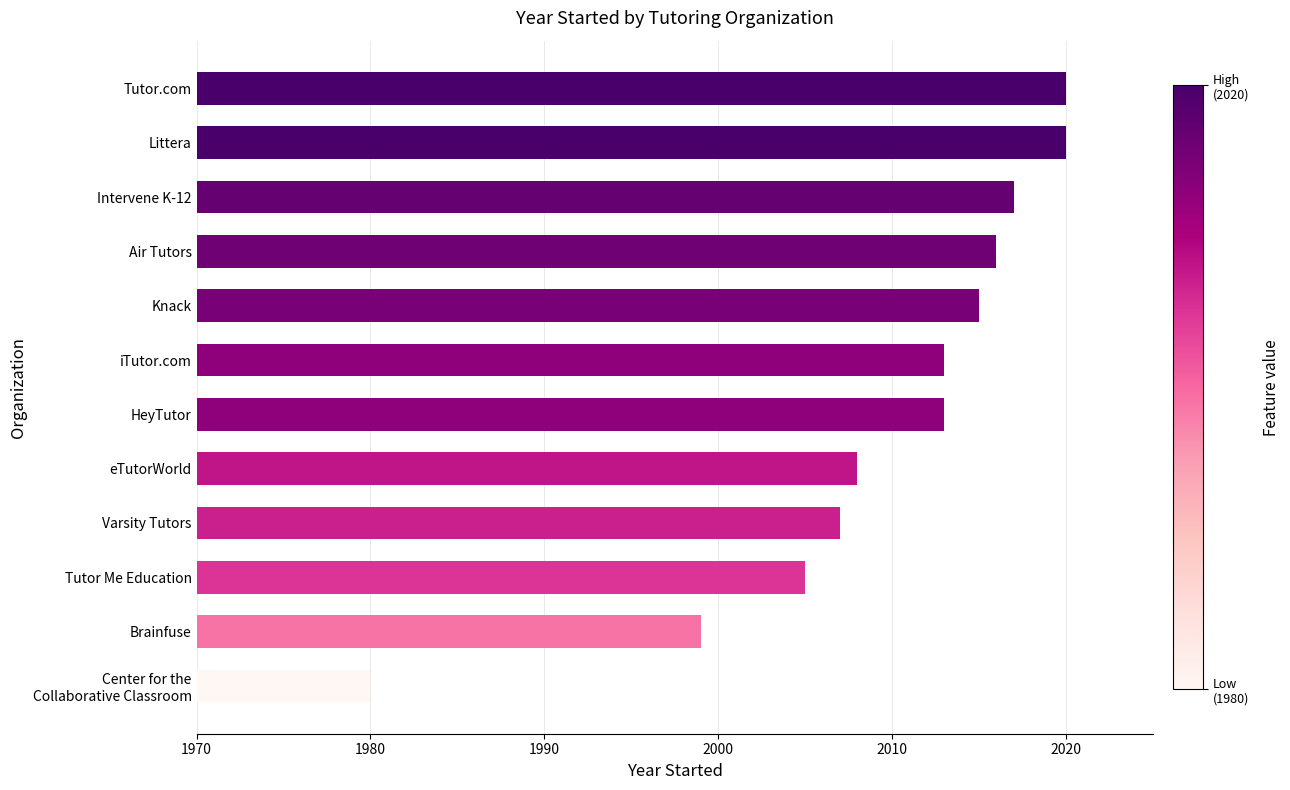

How many categories are shown in the chart?

12